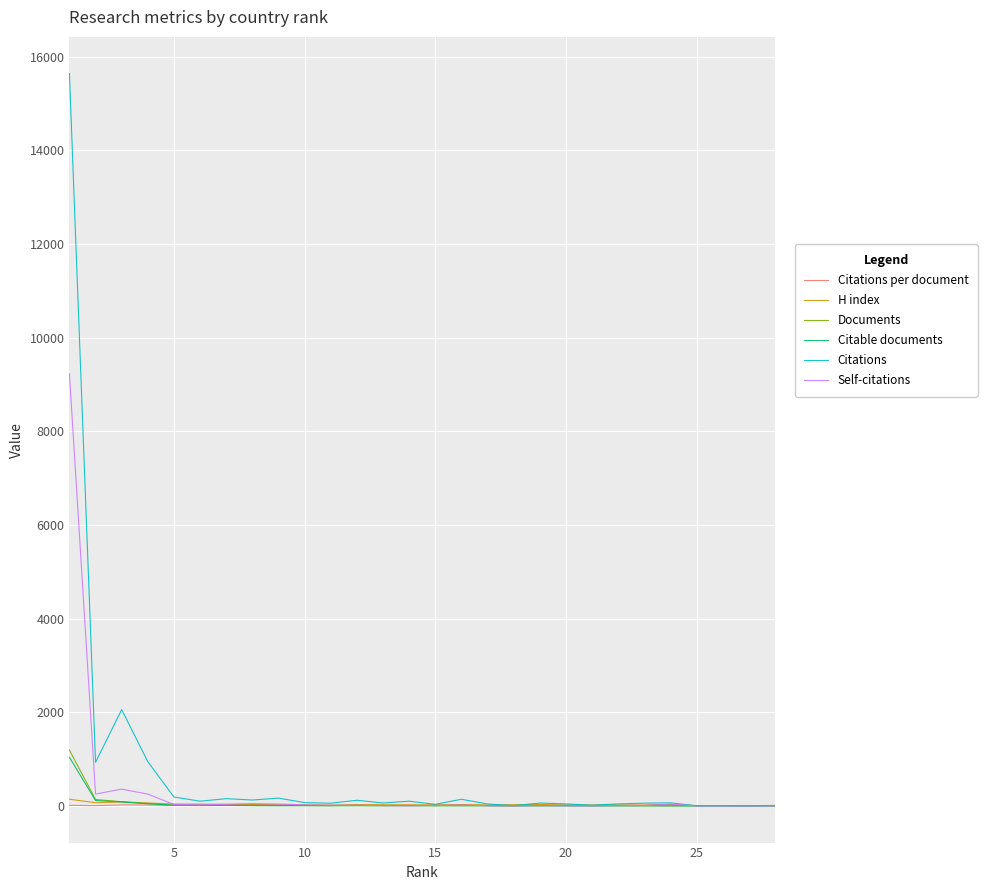

What is the greatest value displayed?

15637.0